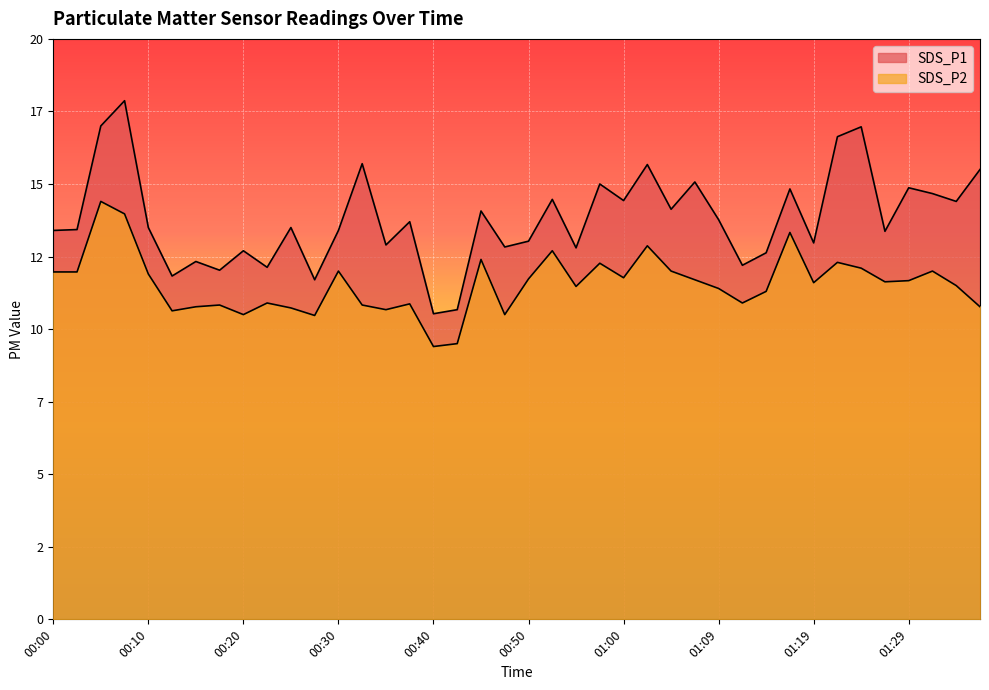

What is the spread (max minus min) of values at 00:10?

1.6